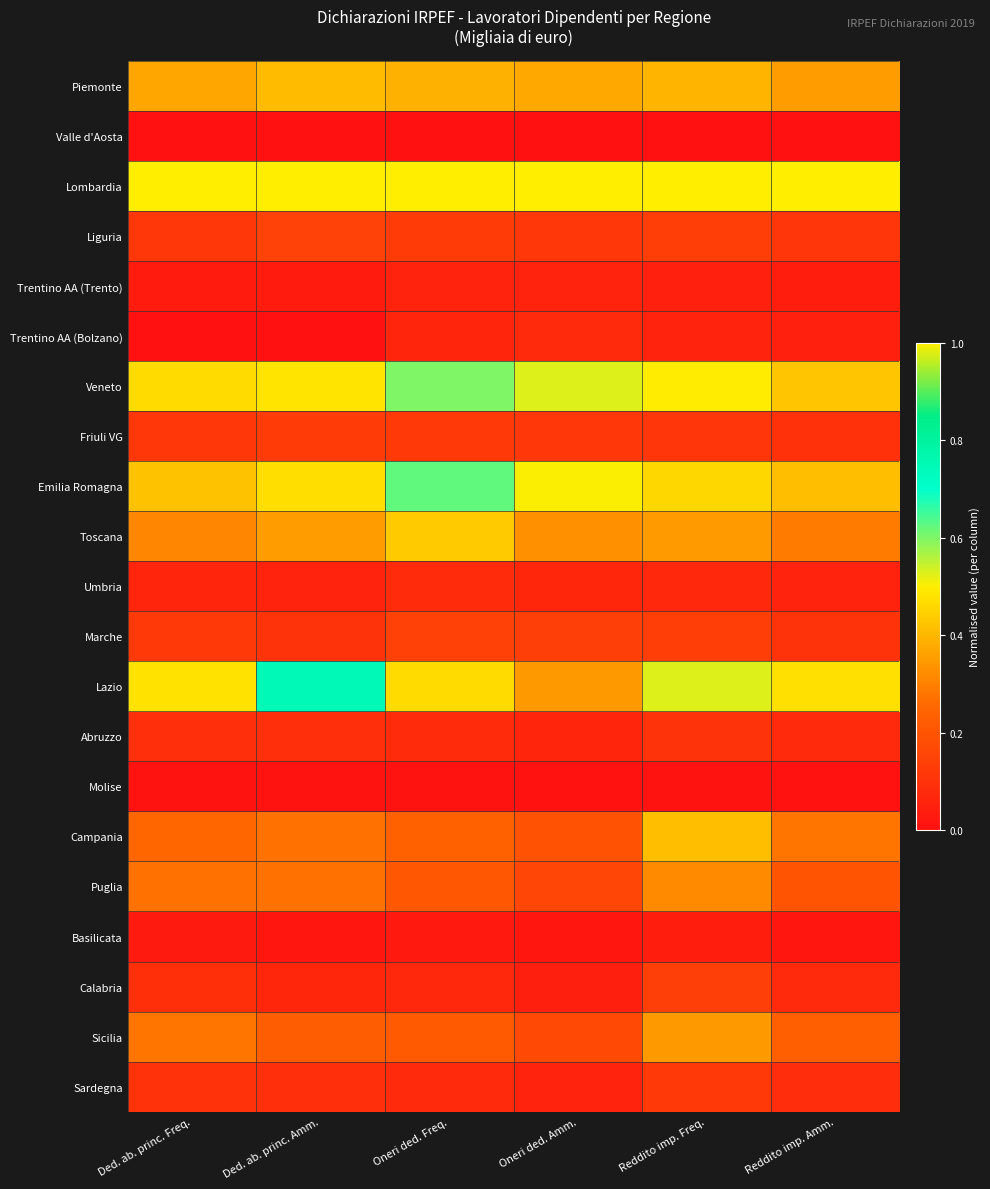

How many series are shown in this chart?

21